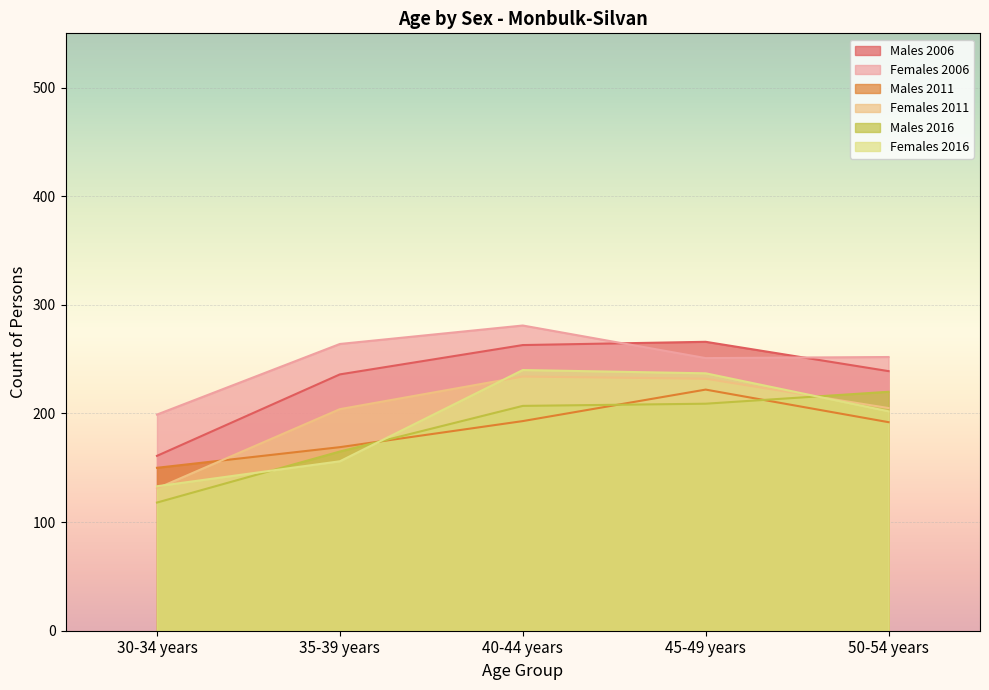

The value of Males 2006 at 45-49 years is 447. True or false?

False